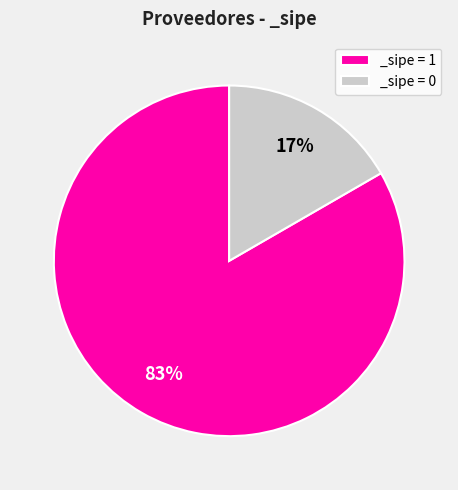

Which category has the biggest portion of the pie?

_sipe = 1